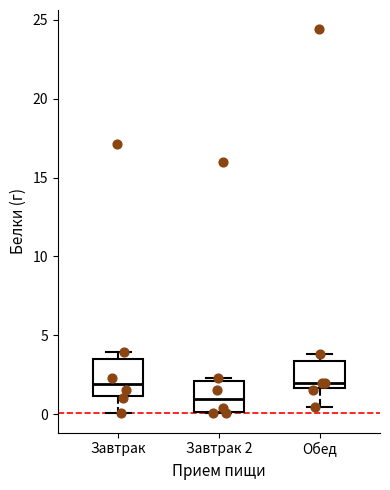

Where is the upper edge of the box for Завтрак 2 on the y-axis? The values are not printed on the chart, so give them approximately, as read against the axis.

2.0